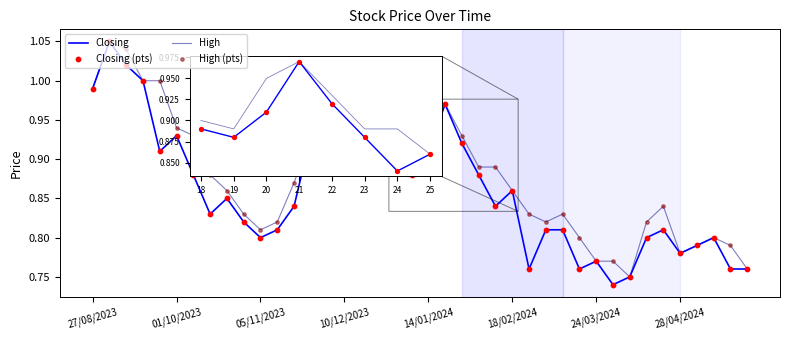

Which series has the largest total across all categories?

High